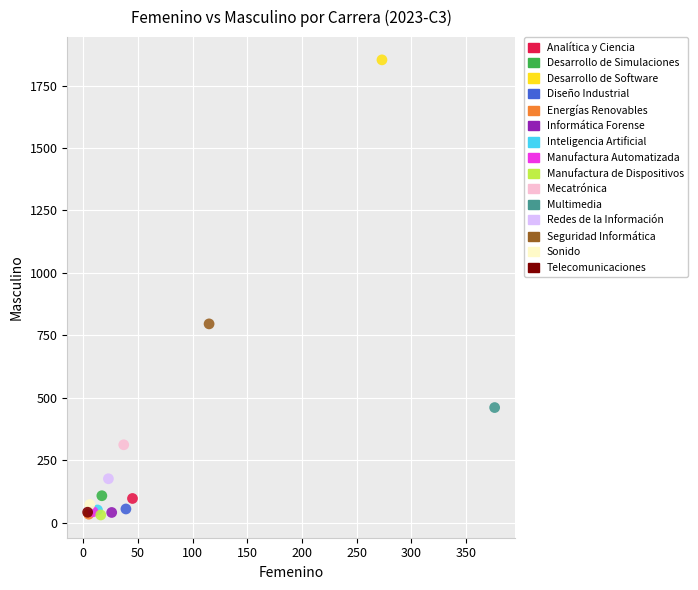

What are all the series names shown in the legend?

Analítica y Ciencia, Desarrollo de Simulaciones, Desarrollo de Software, Diseño Industrial, Energías Renovables, Informática Forense, Inteligencia Artificial, Manufactura Automatizada, Manufactura de Dispositivos, Mecatrónica, Multimedia, Redes de la Información, Seguridad Informática, Sonido, Telecomunicaciones